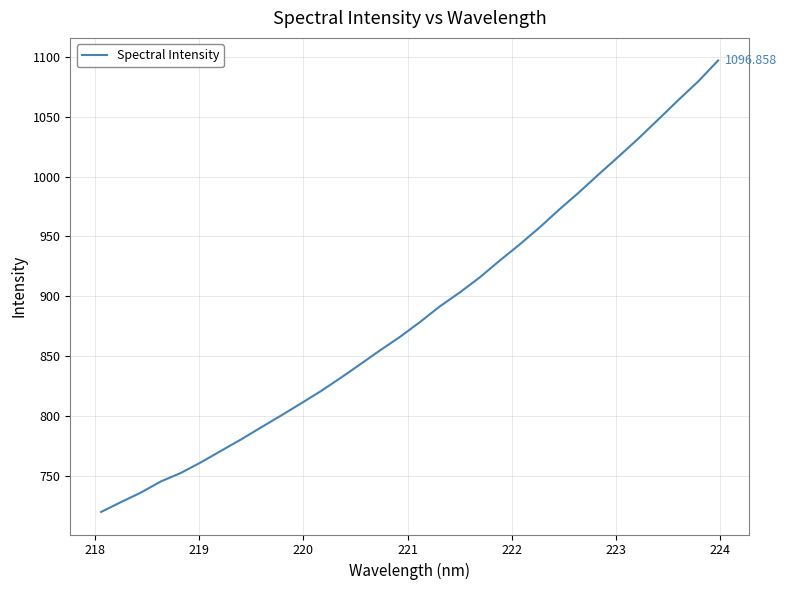

What is the difference between the maximum and minimum values?

376.8